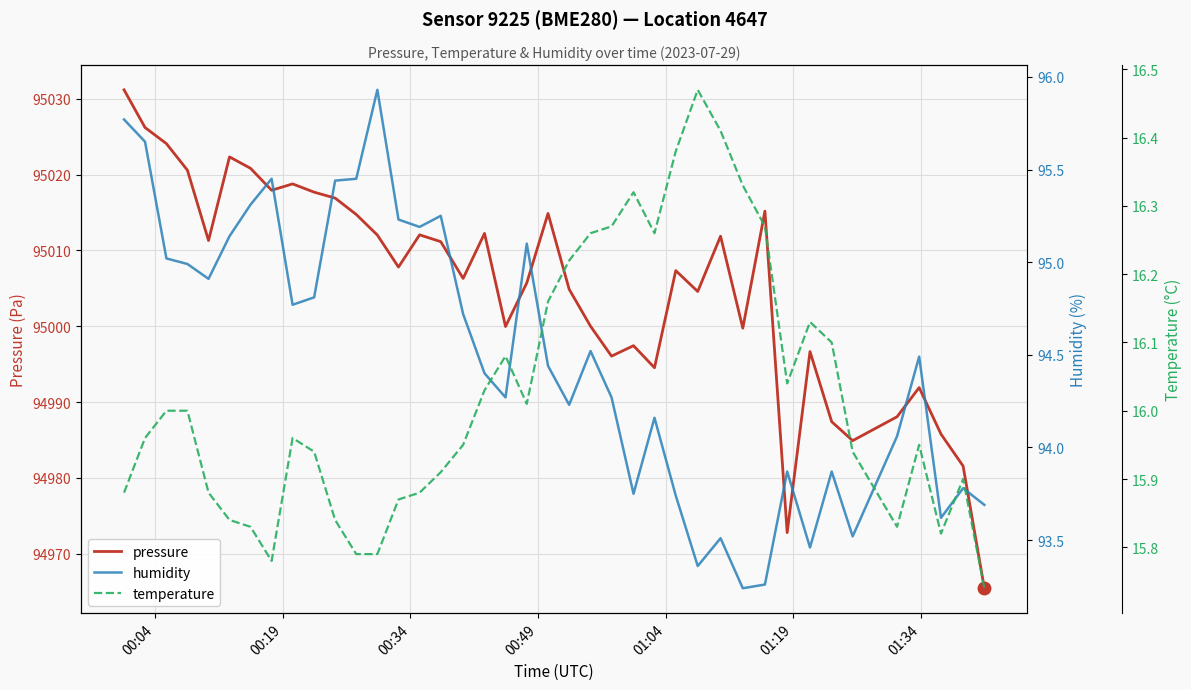

What is the smallest value displayed?

15.7